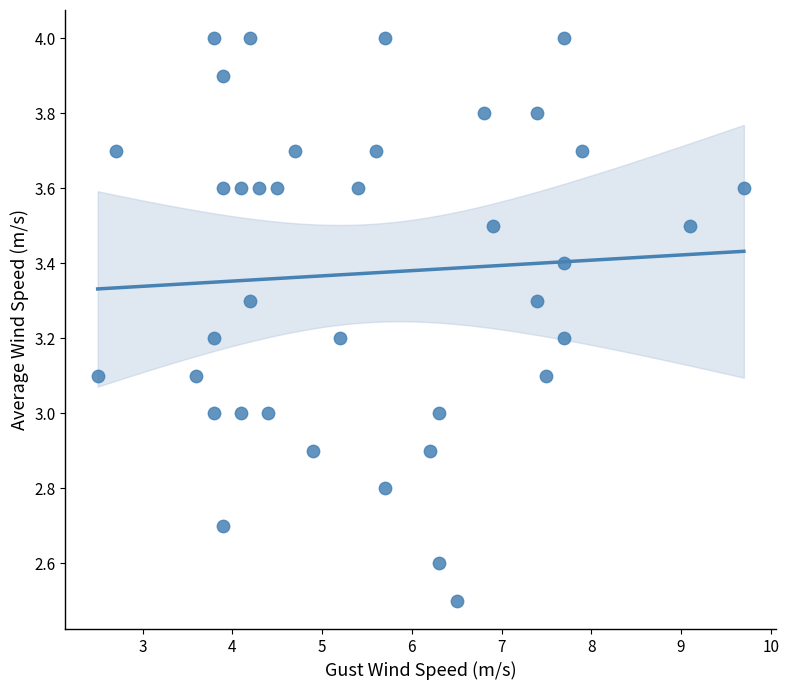

What is the range of Y values (max minus min)?

1.5